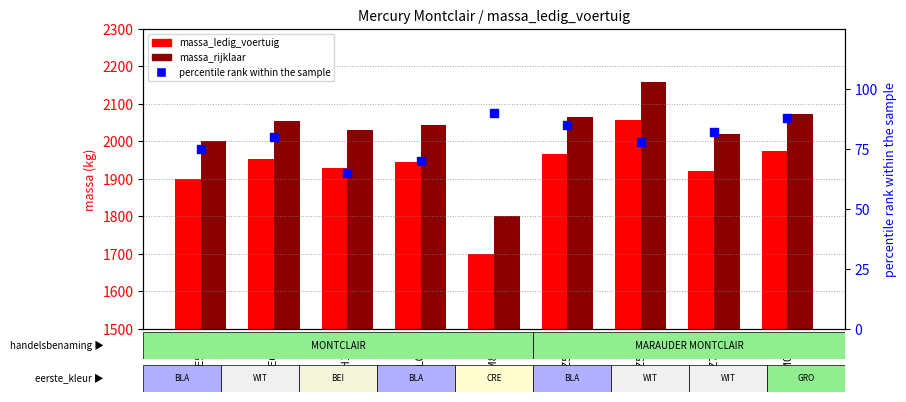

Is the value of massa_ledig_voertuig at AE5309 greater than the value of percentile rank within the sample at DZ5002?

Yes